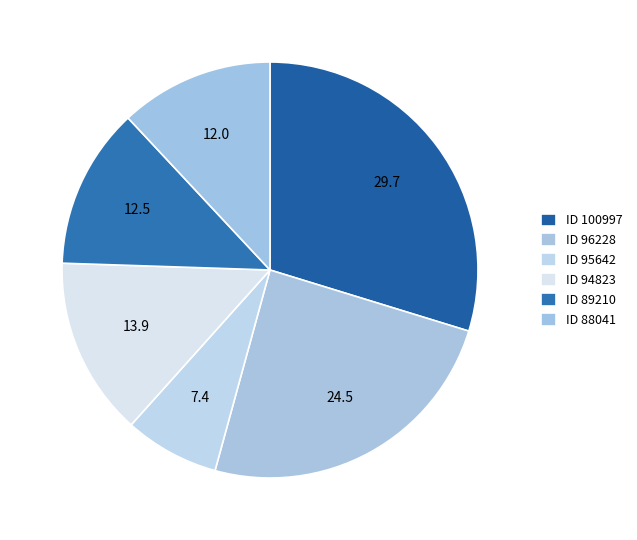

What is the largest slice in the pie chart?

100997